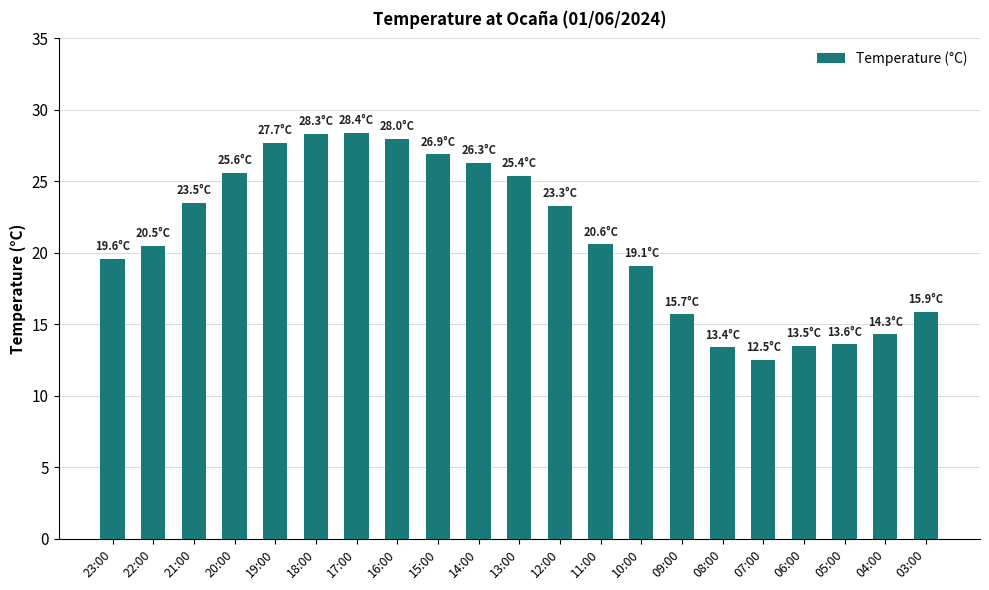

Are the bars grouped side by side (vs. stacked)?

No